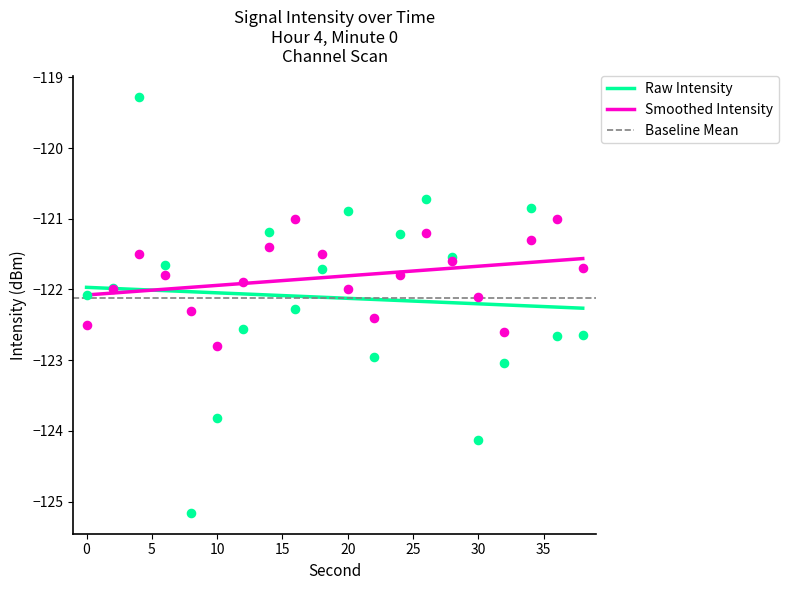

Is the value of intensity_smooth at 22 greater than the value of intensity_mean_per_minute at 16?

No